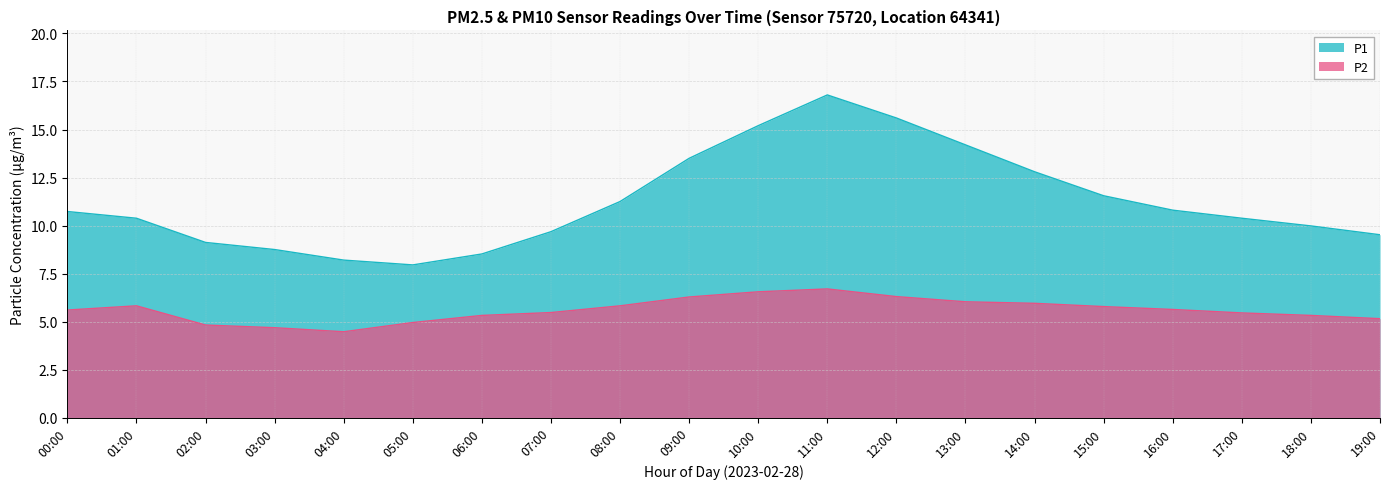

How many data points in P1 are less than 10?

8